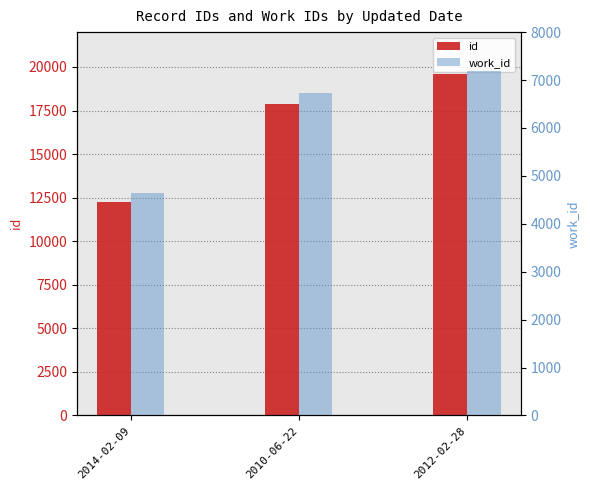

What is the total value across all series at 2010-06-22?

24627